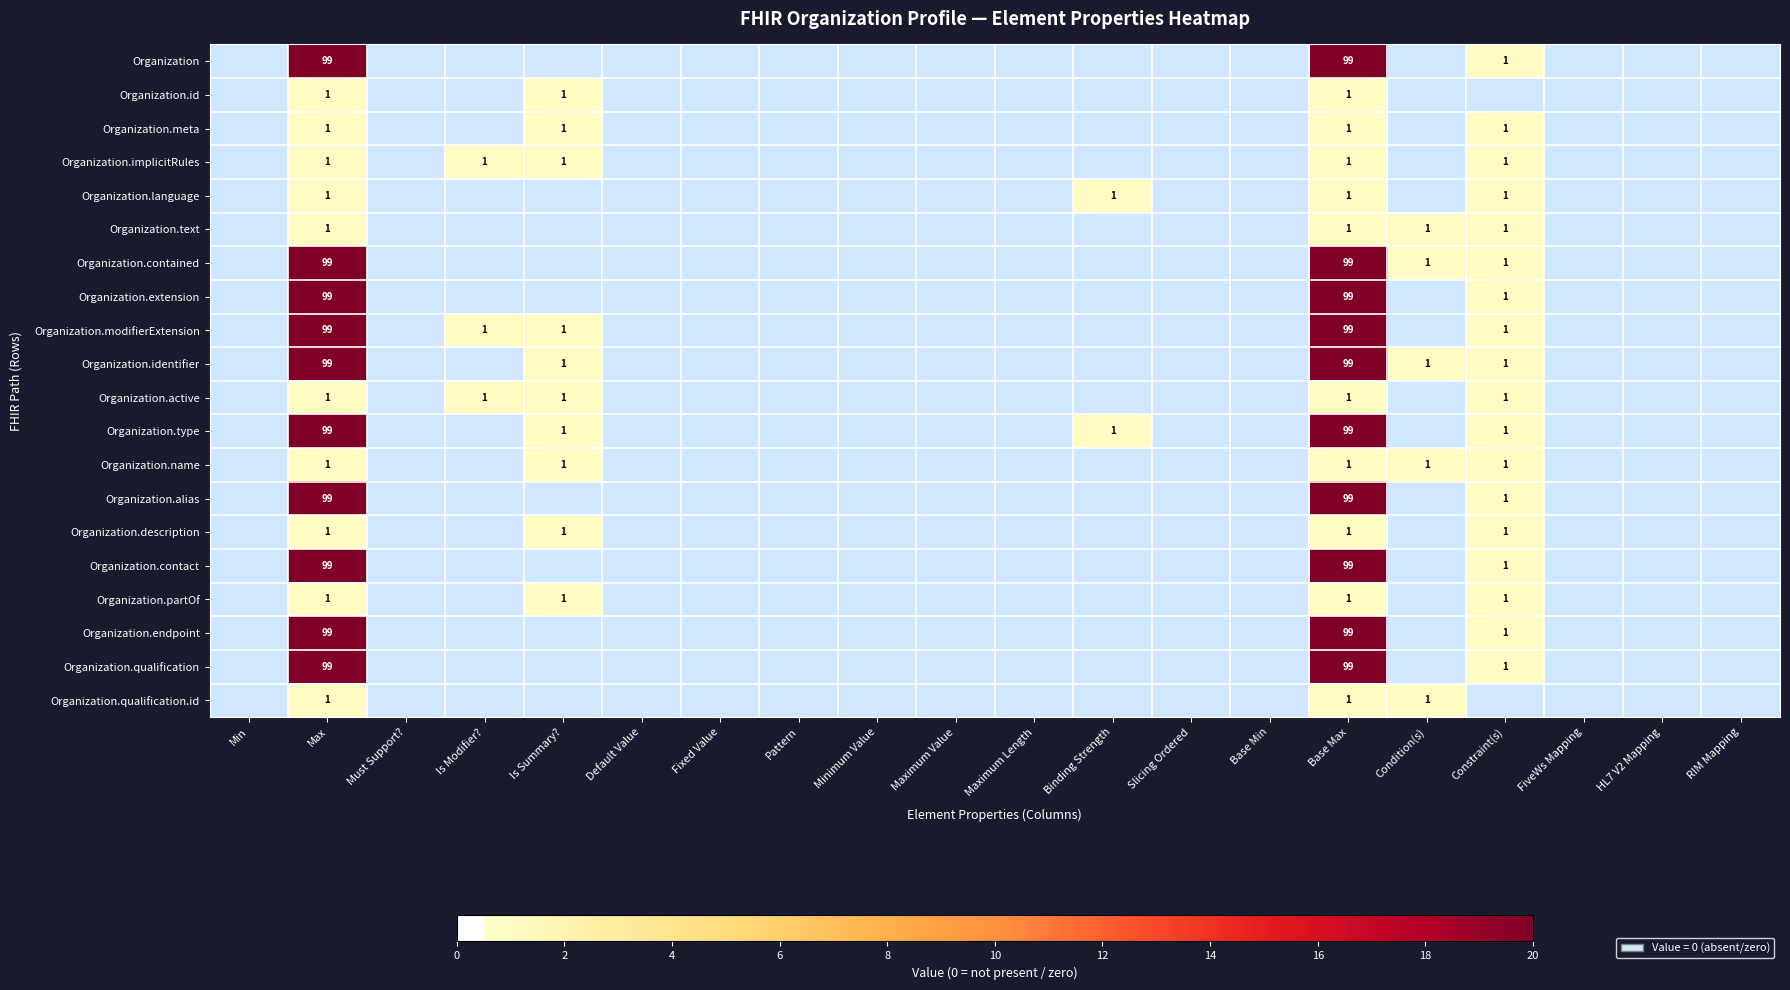

At how many categories does at least one series exceed 18?

2